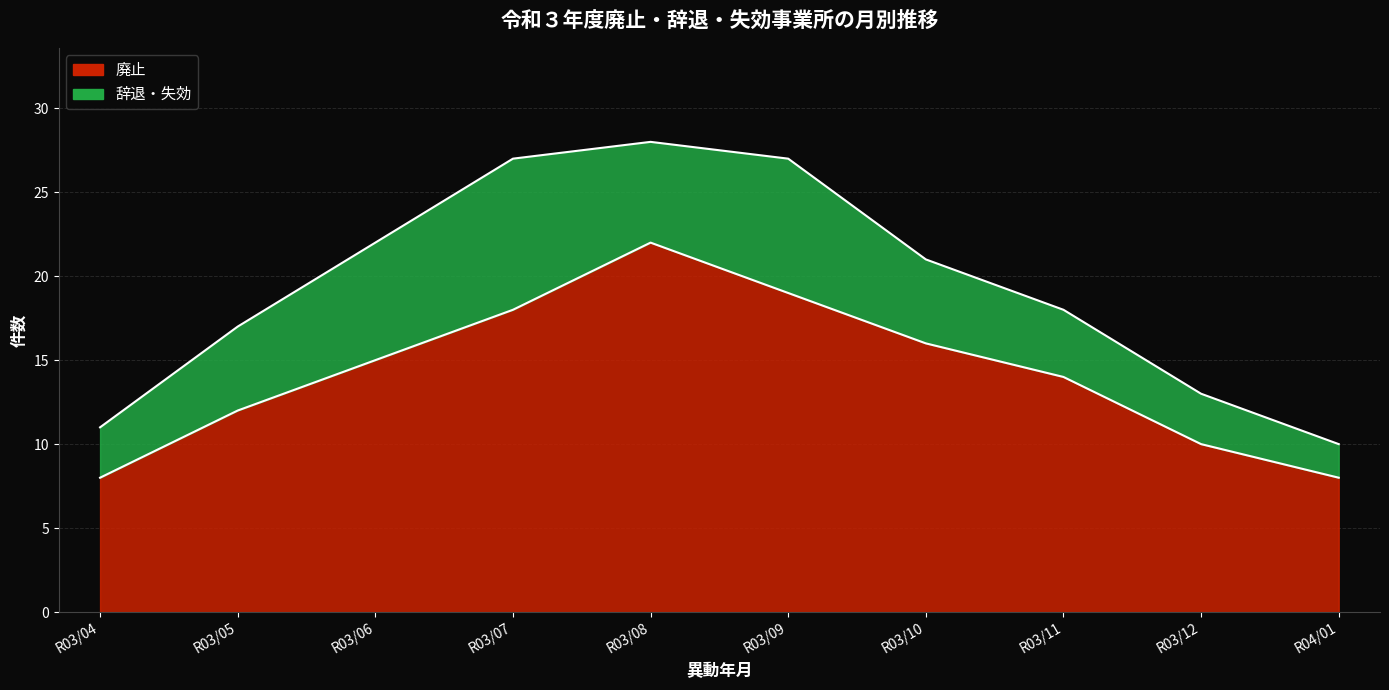

What is the change in value from R03/05 to R03/10?

+4